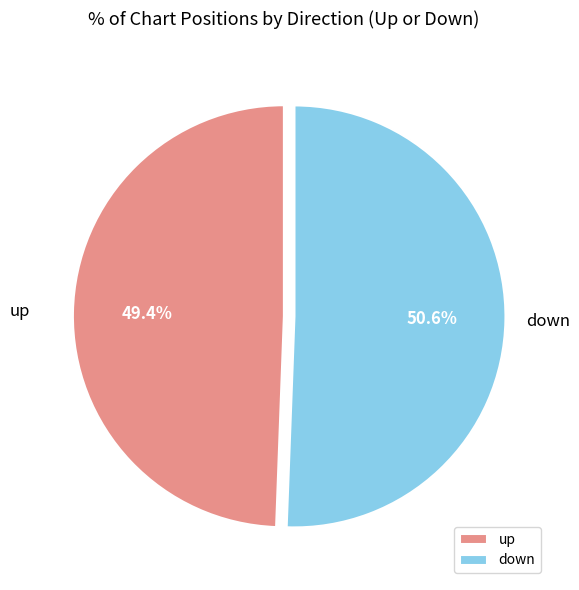

Which category has the biggest portion of the pie?

down